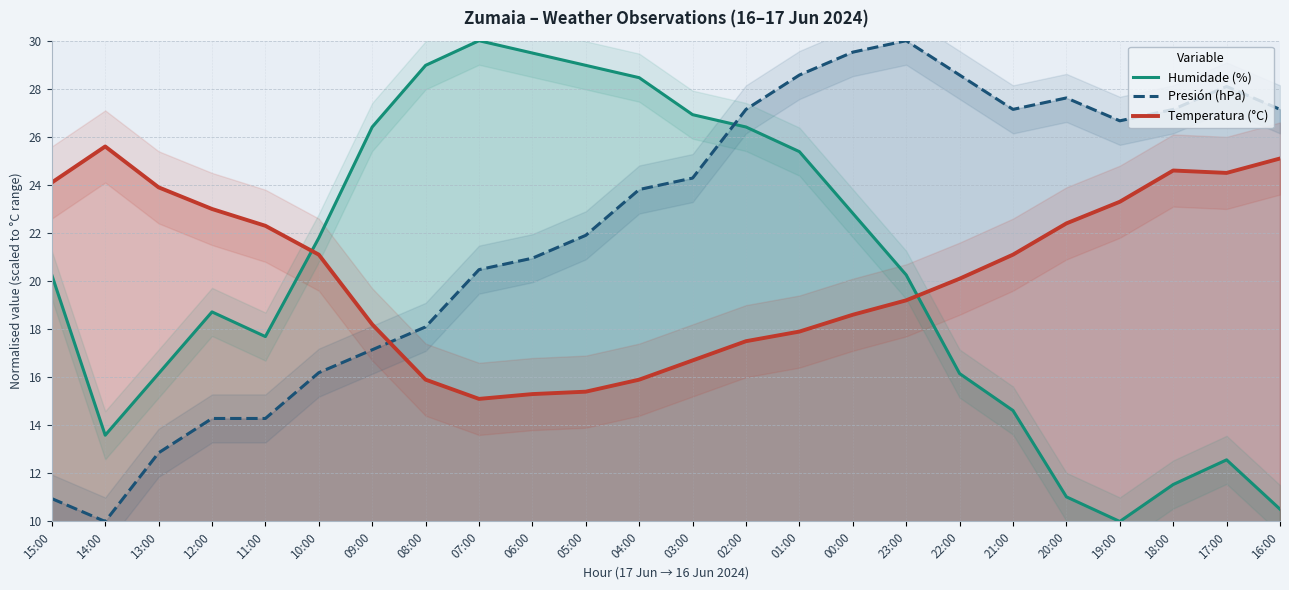

What is the label of the 9th point from the right?

00:00